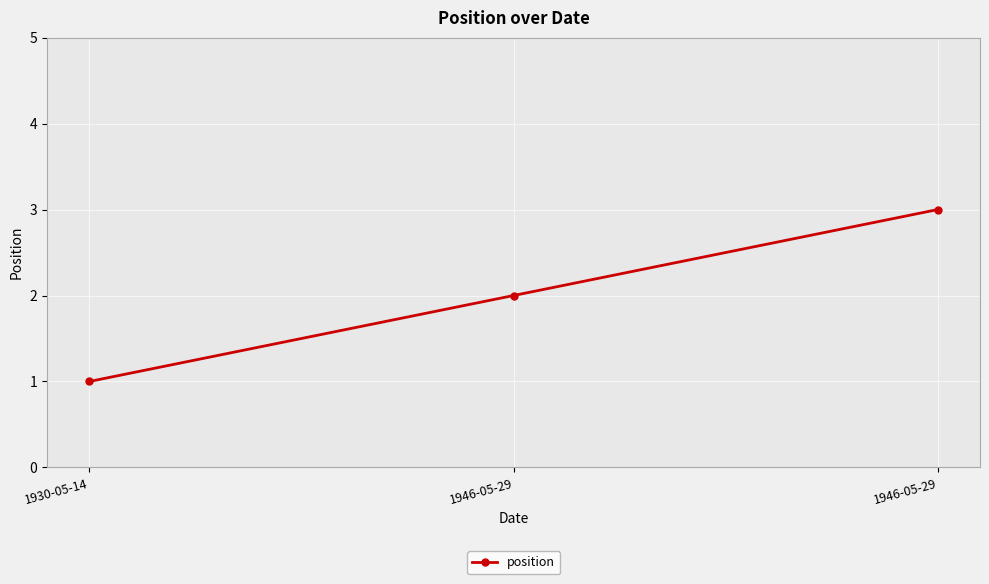

What is the label of the 3rd point from the right?

1930-05-14